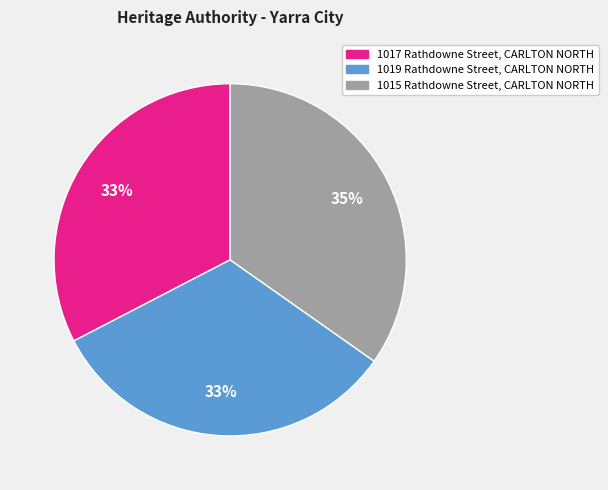

Approximately how many times larger is the value at 1017 Rathdowne Street, CARLTON NORTH compared to 1015 Rathdowne Street, CARLTON NORTH?

0.9